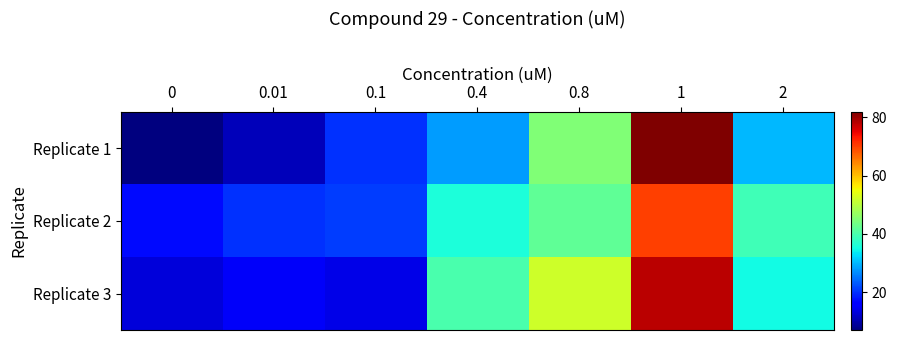

Which series changed the most between 0 and 0.01?

row_0